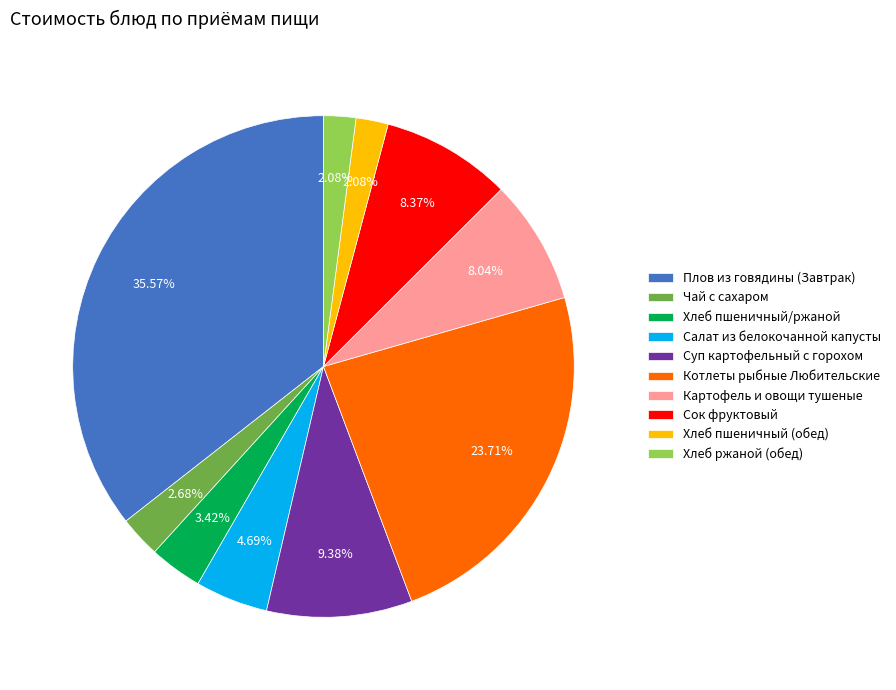

Does any single category account for the majority?

No